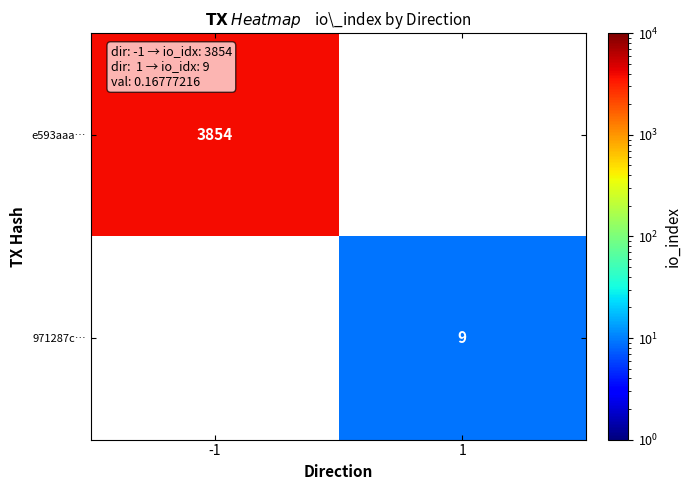

How many categories are shown in the chart?

2